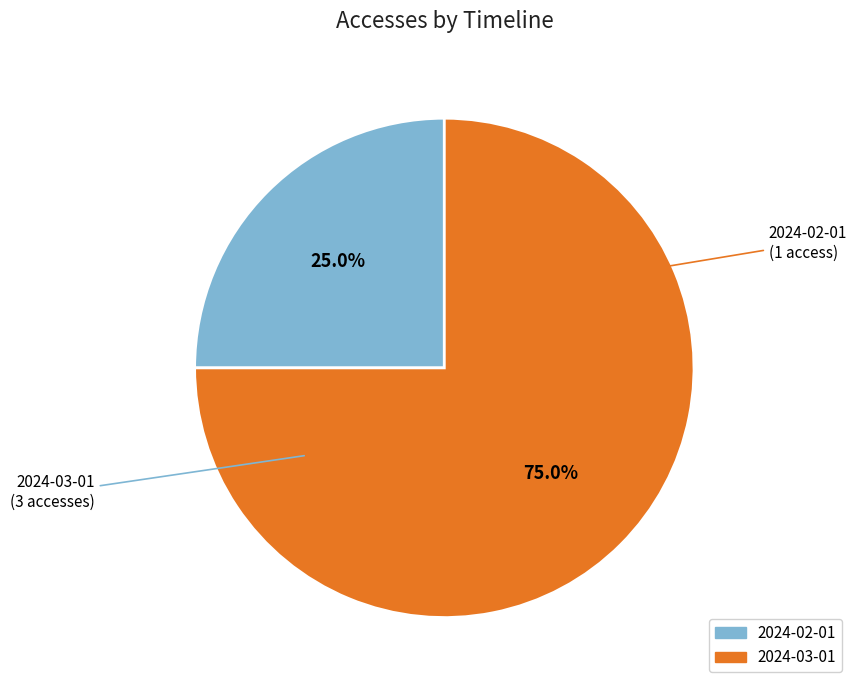

How many segments does this pie chart have?

2